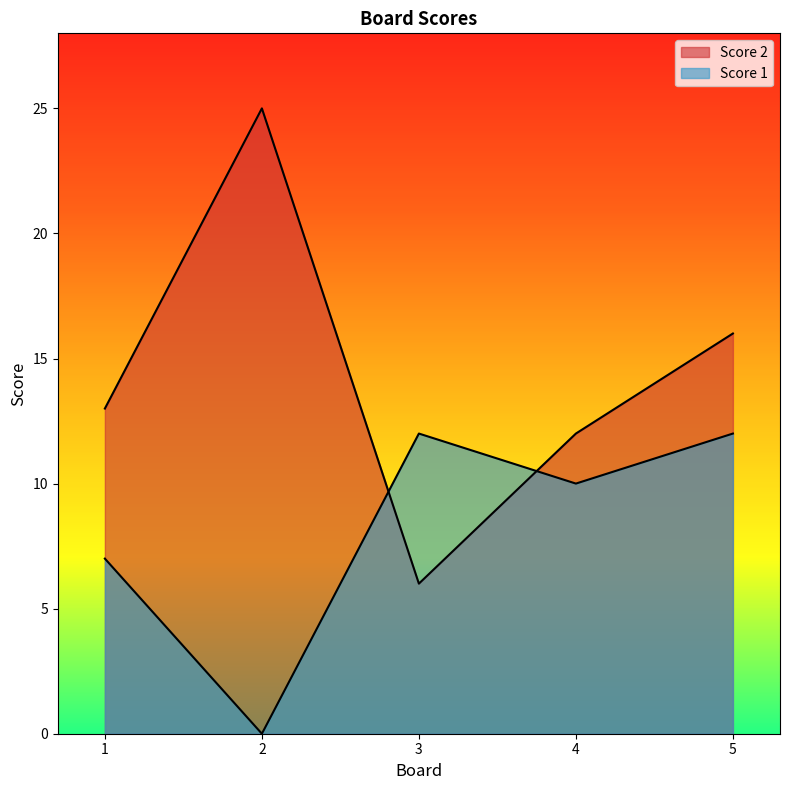

True or false: Score 1 has a value of 5 at 5.

False